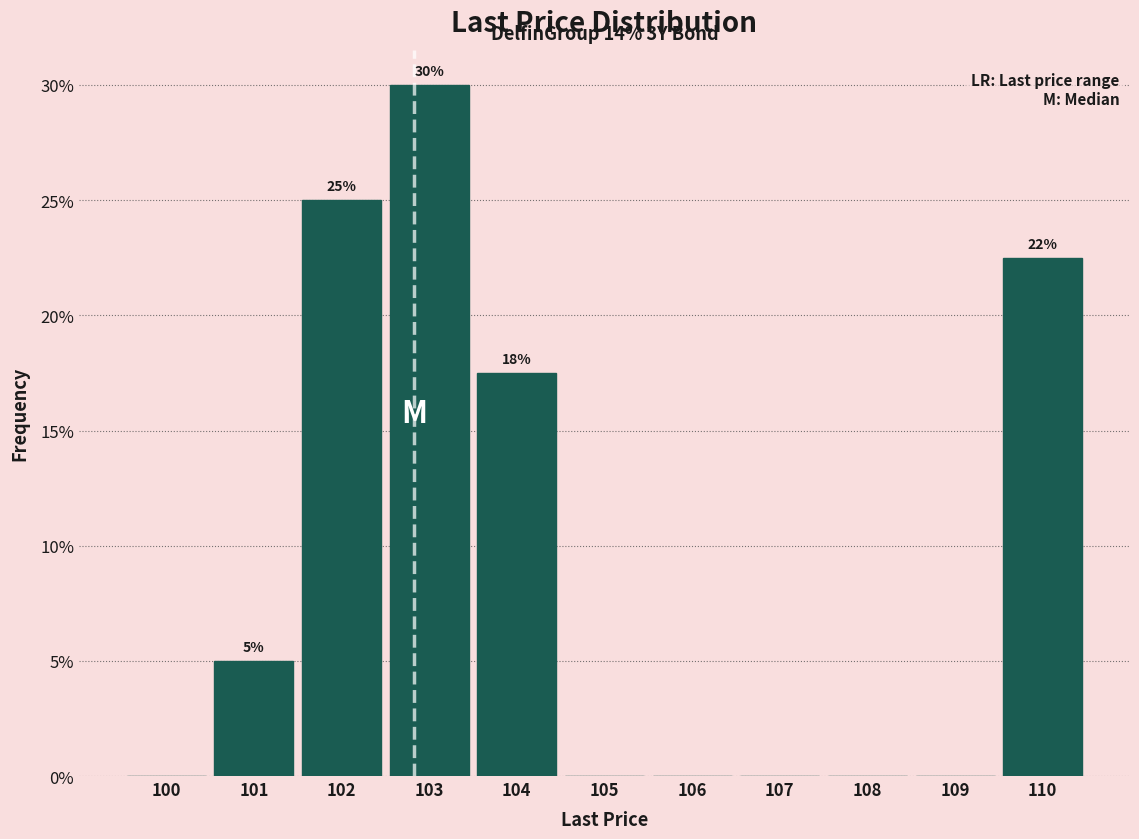

Reading left to right, extract all data points from this chart.

100=0.0	101=5.0	102=25.0	103=30.0	104=17.5	105=0.0	106=0.0	107=0.0	108=0.0	109=0.0	110=22.5